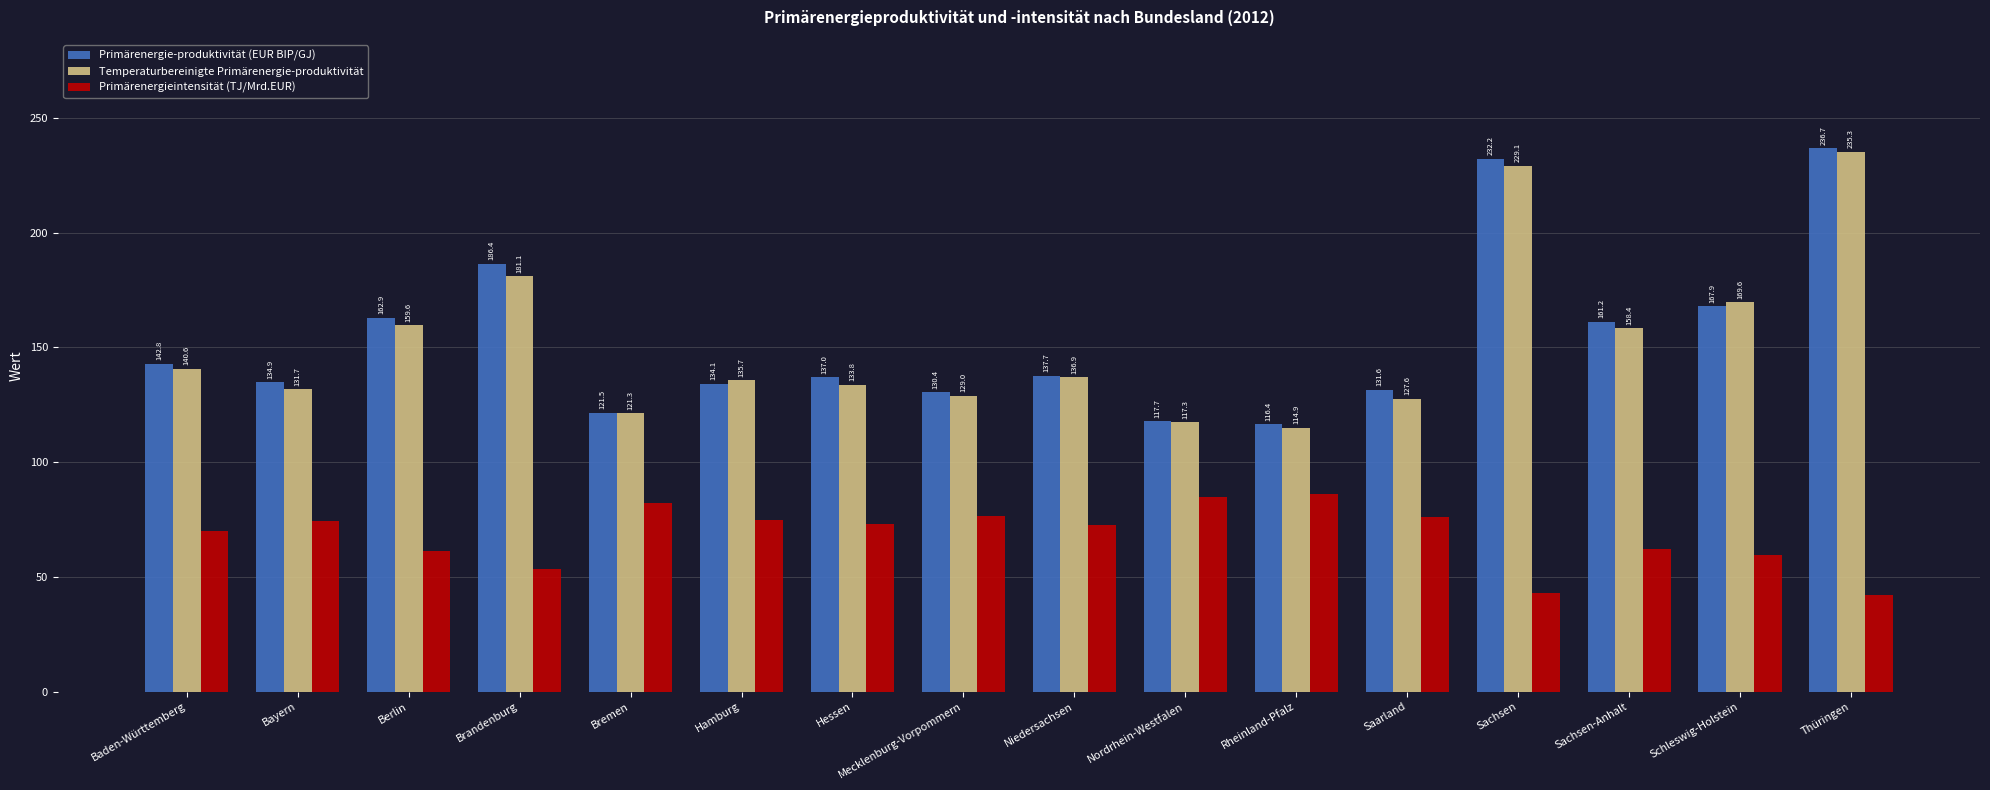

Is the value of Primärenergie-produktivität (EUR BIP/GJ) at Hessen greater than the value of Temperaturbereinigte Primärenergie-produktivität at Schleswig-Holstein?

No